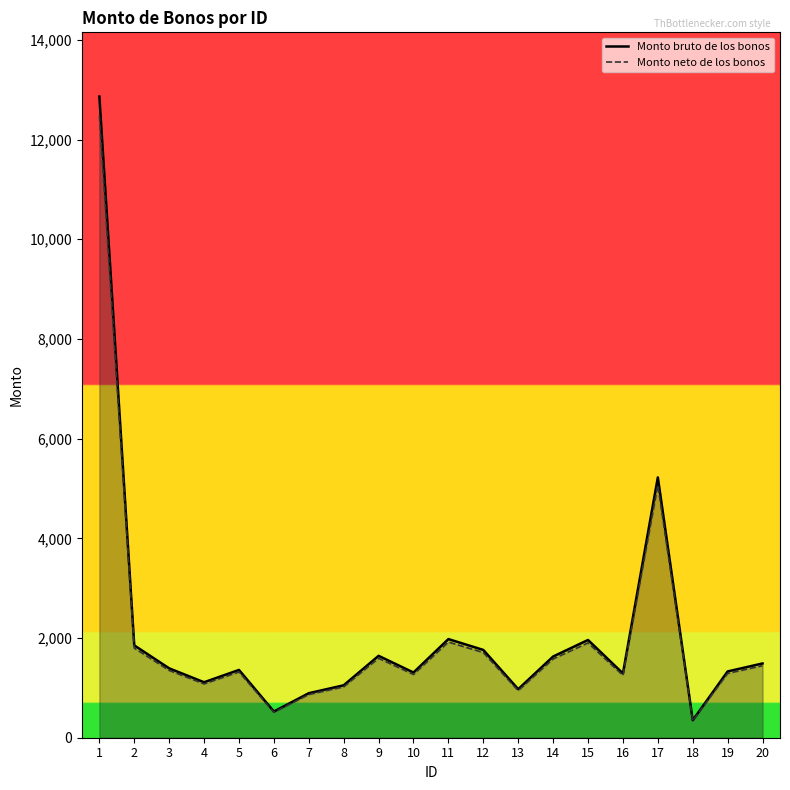

Reading left to right, what are all the values shown in this chart?

Monto bruto de los bonos: 12865.0	1853.0	1392.0	1113.0	1360.0	526.0	893.0	1052.0	1643.0	1308.0	1979.0	1761.0	974.0	1629.0	1961.0	1290.0	5223.0	351.0	1330.0	1490.0
Monto neto de los bonos: 12479.0	1797.4	1350.2	1079.6	1319.2	510.2	866.2	1020.4	1593.7	1268.8	1919.6	1708.2	944.8	1580.1	1902.2	1251.3	5066.3	340.5	1290.1	1445.3